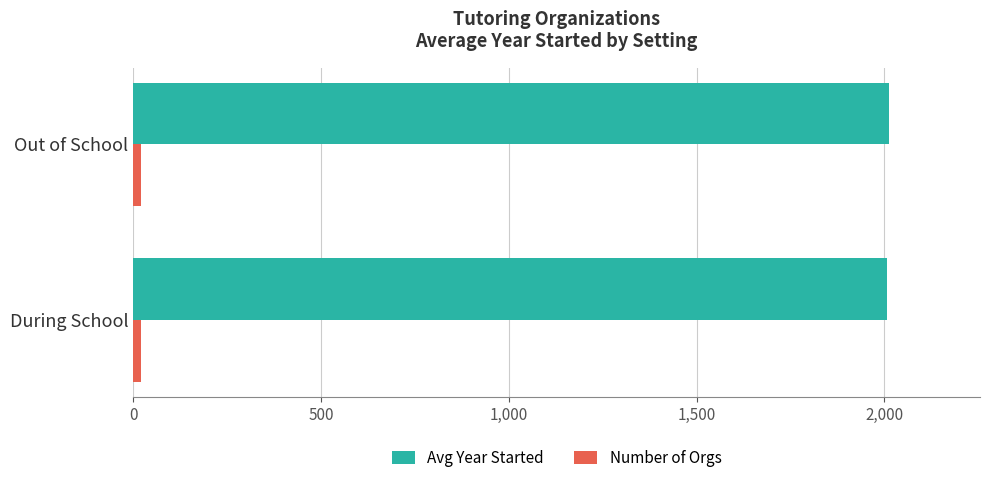

What is the sum of all Avg Year Started values?

4020.7